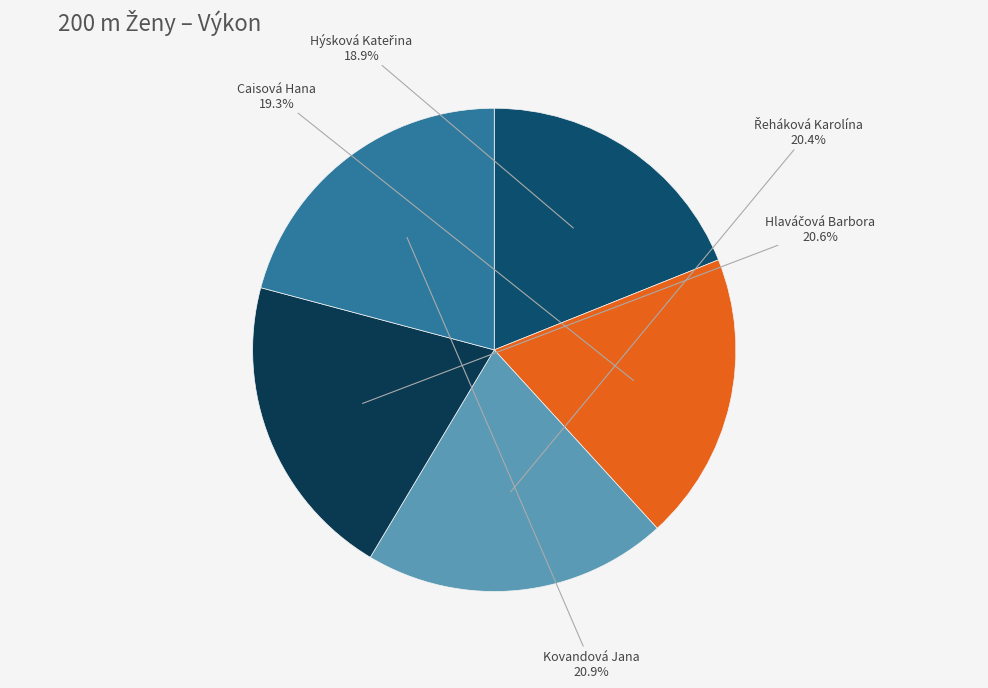

How many segments does this pie chart have?

5